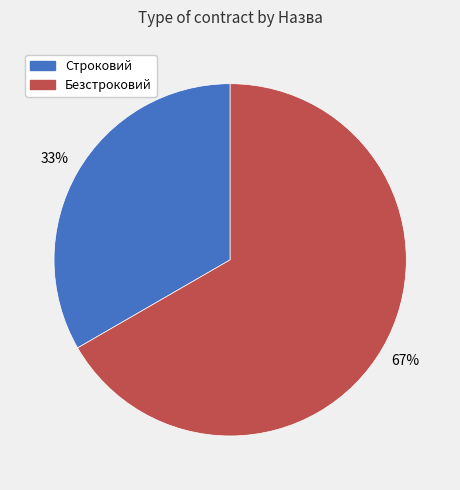

Is it true that Строковий is 33% of the pie?

True